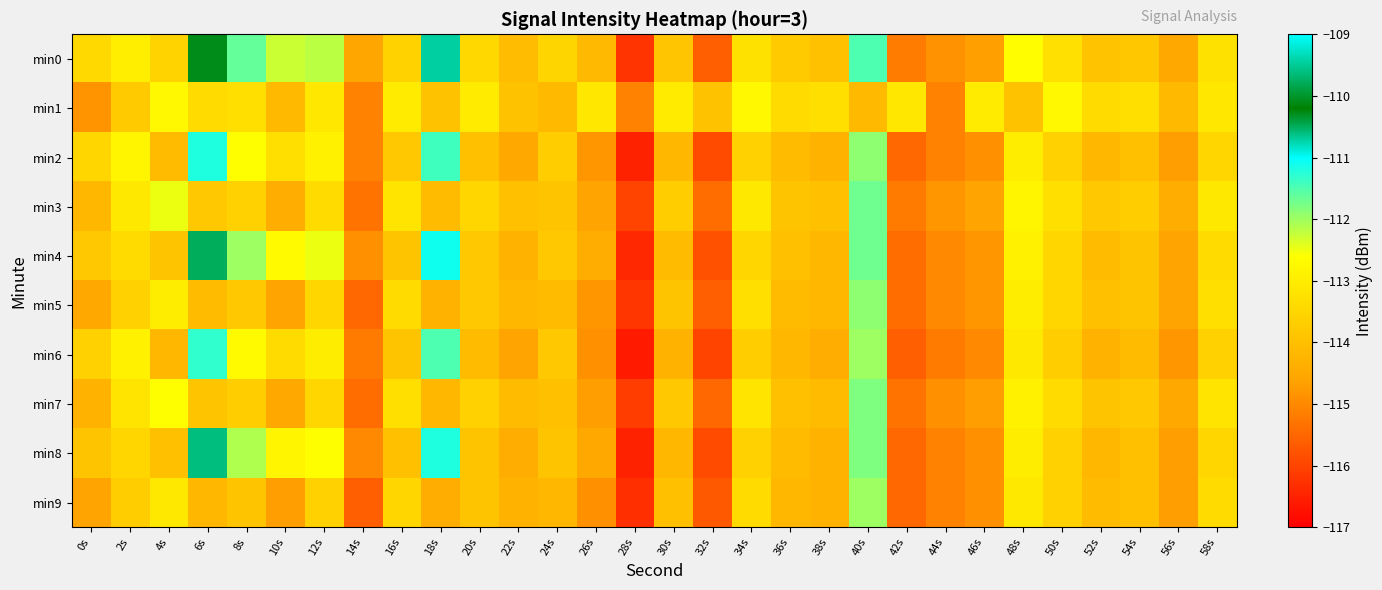

Reading left to right, transcribe all the data shown in this chart.

min0: 0s=-113.4	2s=-113.0	4s=-113.6	6s=-110.1	8s=-111.6	10s=-112.3	12s=-112.2	14s=-114.6	16s=-113.6	18s=-110.7	20s=-113.5	22s=-114.1	24s=-113.5	26s=-114.1	28s=-116.2	30s=-113.9	32s=-115.6	34s=-113.3	36s=-113.8	38s=-114.0	40s=-111.5	42s=-115.2	44s=-114.9	46s=-114.7	48s=-112.6	50s=-113.3	52s=-113.9	54s=-113.8	56s=-114.5	58s=-113.3
min1: 0s=-114.8	2s=-113.7	4s=-112.7	6s=-113.4	8s=-113.3	10s=-114.1	12s=-113.1	14s=-115.1	16s=-113.0	18s=-113.9	20s=-113.0	22s=-113.9	24s=-114.1	26s=-113.1	28s=-115.1	30s=-113.0	32s=-113.9	34s=-112.7	36s=-113.4	38s=-113.3	40s=-114.1	42s=-113.1	44s=-115.1	46s=-113.0	48s=-113.9	50s=-112.7	52s=-113.4	54s=-113.3	56s=-114.1	58s=-113.1
min2: 0s=-113.5	2s=-112.8	4s=-114.1	6s=-111.2	8s=-112.6	10s=-113.3	12s=-112.9	14s=-115.1	16s=-113.8	18s=-111.4	20s=-114.0	22s=-114.5	24s=-113.7	26s=-114.8	28s=-116.5	30s=-114.2	32s=-115.9	34s=-113.6	36s=-114.1	38s=-114.3	40s=-111.9	42s=-115.5	44s=-115.1	46s=-114.9	48s=-113.0	50s=-113.6	52s=-114.2	54s=-114.0	56s=-114.7	58s=-113.5
min3: 0s=-114.2	2s=-113.1	4s=-112.5	6s=-113.8	8s=-113.6	10s=-114.4	12s=-113.4	14s=-115.3	16s=-113.2	18s=-114.1	20s=-113.5	22s=-114.0	24s=-113.9	26s=-114.6	28s=-116.0	30s=-113.7	32s=-115.4	34s=-113.1	36s=-113.9	38s=-114.0	40s=-111.7	42s=-115.2	44s=-114.8	46s=-114.6	48s=-112.8	50s=-113.3	52s=-113.8	54s=-113.7	56s=-114.4	58s=-113.1
min4: 0s=-113.8	2s=-113.4	4s=-113.9	6s=-110.5	8s=-112.0	10s=-112.7	12s=-112.5	14s=-114.9	16s=-113.9	18s=-111.1	20s=-113.8	22s=-114.3	24s=-113.8	26s=-114.4	28s=-116.4	30s=-114.1	32s=-115.8	34s=-113.5	36s=-114.0	38s=-114.2	40s=-111.7	42s=-115.4	44s=-115.0	46s=-114.8	48s=-112.9	50s=-113.5	52s=-114.1	54s=-113.9	56s=-114.6	58s=-113.4
min5: 0s=-114.5	2s=-113.6	4s=-113.0	6s=-114.1	8s=-113.8	10s=-114.6	12s=-113.5	14s=-115.5	16s=-113.4	18s=-114.3	20s=-113.8	22s=-114.2	24s=-114.1	26s=-114.8	28s=-116.2	30s=-113.9	32s=-115.6	34s=-113.3	36s=-114.1	38s=-114.2	40s=-111.9	42s=-115.4	44s=-115.0	46s=-114.8	48s=-113.0	50s=-113.5	52s=-114.0	54s=-113.9	56s=-114.6	58s=-113.3
min6: 0s=-113.6	2s=-112.9	4s=-114.2	6s=-111.3	8s=-112.7	10s=-113.4	12s=-113.0	14s=-115.2	16s=-113.9	18s=-111.5	20s=-114.1	22s=-114.6	24s=-113.8	26s=-114.9	28s=-116.6	30s=-114.3	32s=-116.0	34s=-113.7	36s=-114.2	38s=-114.4	40s=-112.0	42s=-115.6	44s=-115.2	46s=-115.0	48s=-113.1	50s=-113.7	52s=-114.3	54s=-114.1	56s=-114.8	58s=-113.6
min7: 0s=-114.3	2s=-113.2	4s=-112.6	6s=-113.9	8s=-113.7	10s=-114.5	12s=-113.5	14s=-115.4	16s=-113.3	18s=-114.2	20s=-113.6	22s=-114.1	24s=-114.0	26s=-114.7	28s=-116.1	30s=-113.8	32s=-115.5	34s=-113.2	36s=-114.0	38s=-114.1	40s=-111.8	42s=-115.3	44s=-114.9	46s=-114.7	48s=-112.9	50s=-113.4	52s=-113.9	54s=-113.8	56s=-114.5	58s=-113.2
min8: 0s=-113.9	2s=-113.5	4s=-114.0	6s=-110.6	8s=-112.1	10s=-112.8	12s=-112.6	14s=-115.0	16s=-114.0	18s=-111.2	20s=-113.9	22s=-114.4	24s=-113.9	26s=-114.5	28s=-116.5	30s=-114.2	32s=-115.9	34s=-113.6	36s=-114.1	38s=-114.3	40s=-111.8	42s=-115.5	44s=-115.1	46s=-114.9	48s=-113.0	50s=-113.6	52s=-114.2	54s=-114.0	56s=-114.7	58s=-113.5
min9: 0s=-114.6	2s=-113.7	4s=-113.1	6s=-114.2	8s=-113.9	10s=-114.7	12s=-113.6	14s=-115.6	16s=-113.5	18s=-114.4	20s=-113.9	22s=-114.3	24s=-114.2	26s=-114.9	28s=-116.3	30s=-114.0	32s=-115.7	34s=-113.4	36s=-114.2	38s=-114.3	40s=-112.0	42s=-115.5	44s=-115.1	46s=-114.9	48s=-113.1	50s=-113.6	52s=-114.1	54s=-114.0	56s=-114.7	58s=-113.4